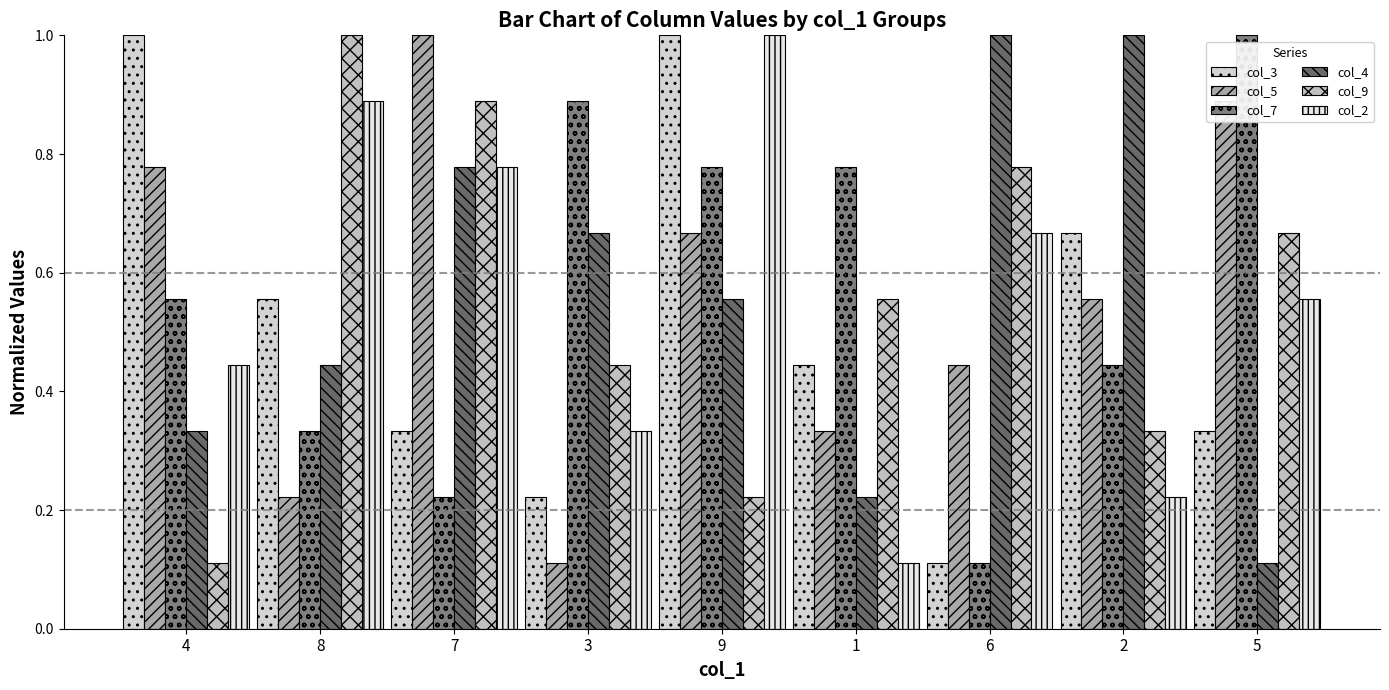

What is the label of the 3rd bar from the left?

7